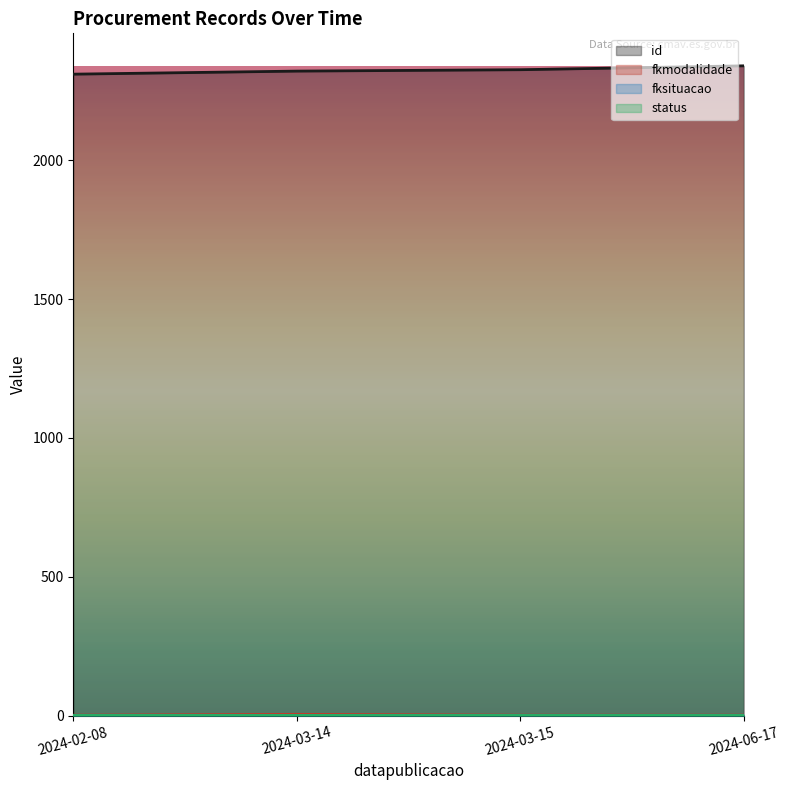

What is the difference between the maximum and minimum values in the id series?

30